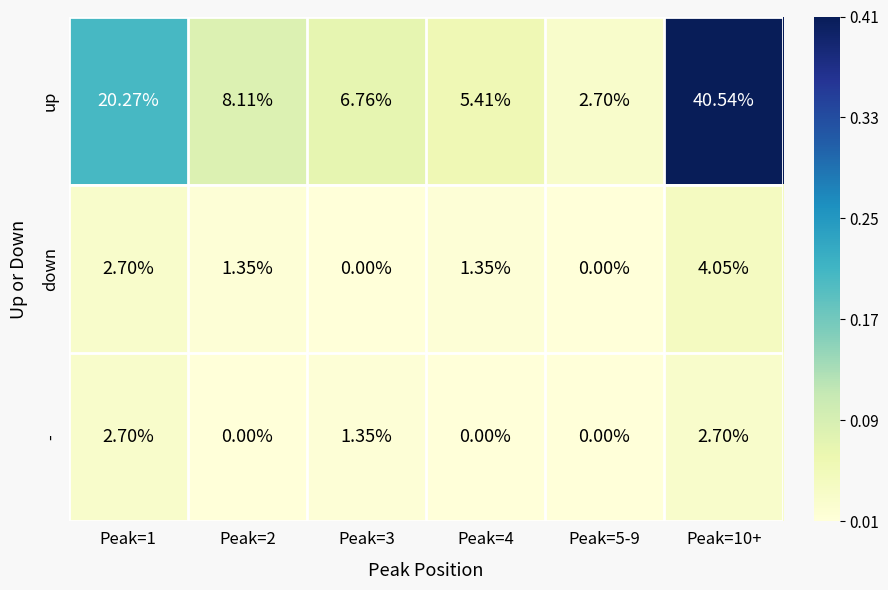

How many positive values does the down series have?

4